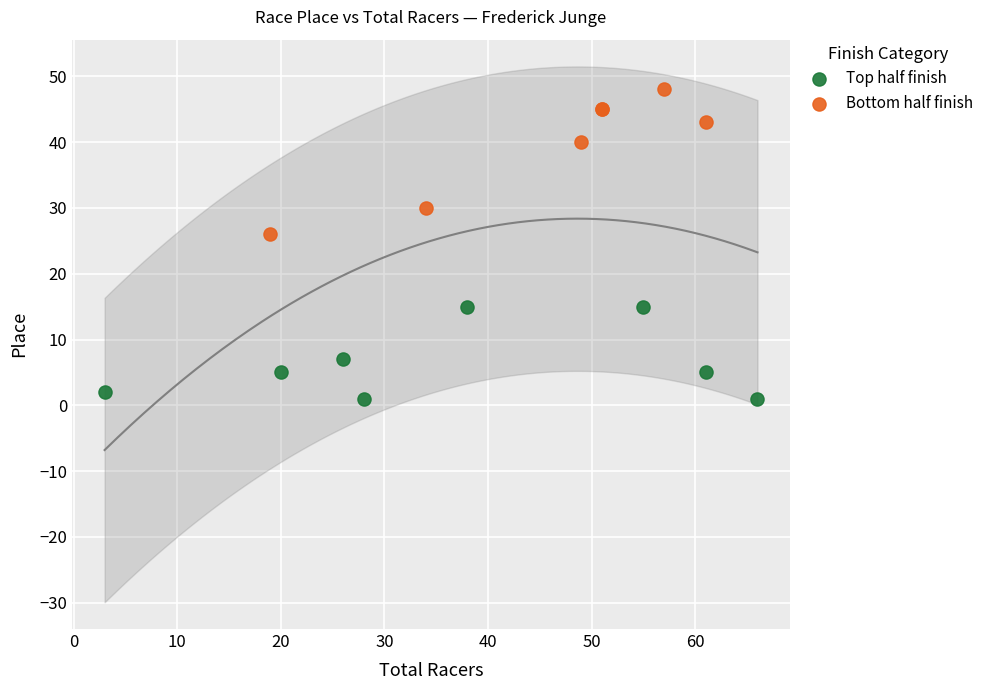

Which series reaches the minimum Y coordinate?

Top half finish